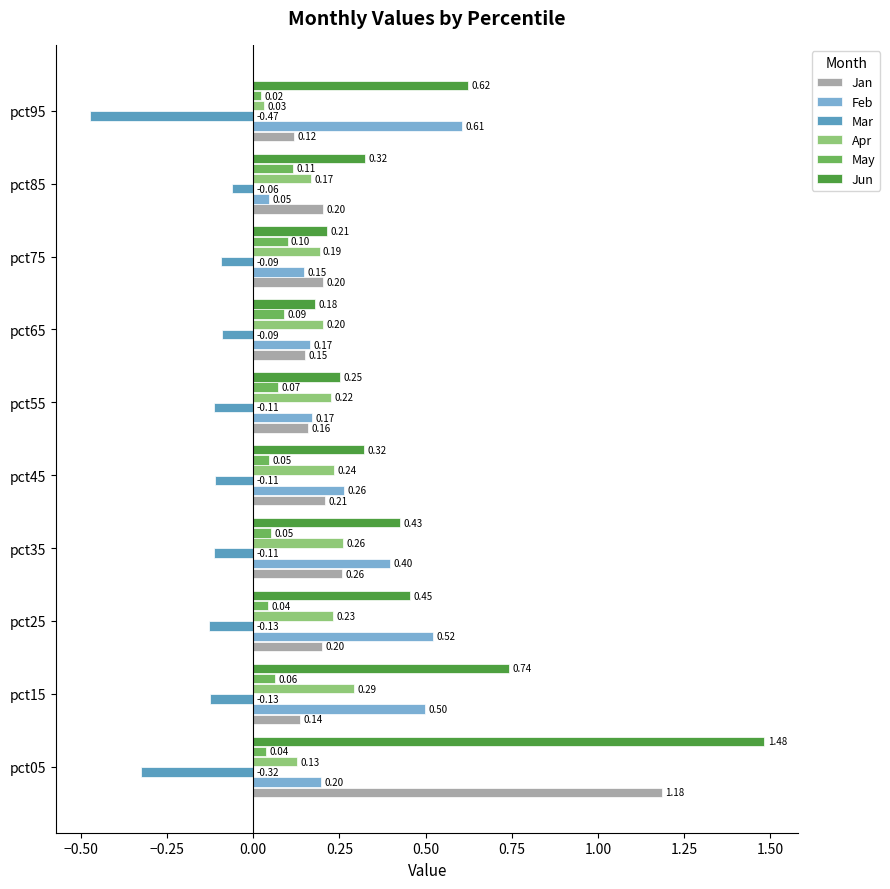

List the series in order of their peak value, lowest first.

Mar, May, Apr, Feb, Jan, Jun